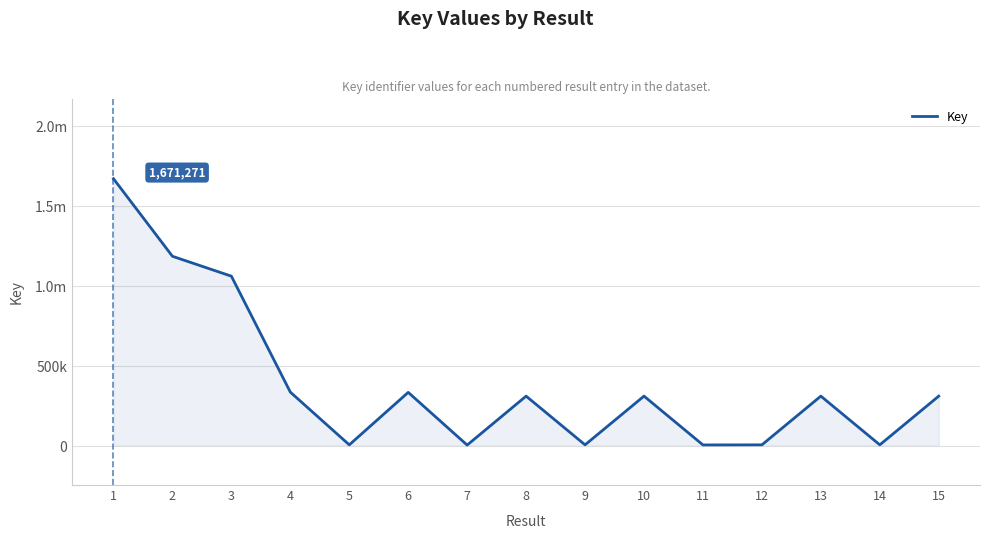

What is the change in value from 4 to 10?

-25055